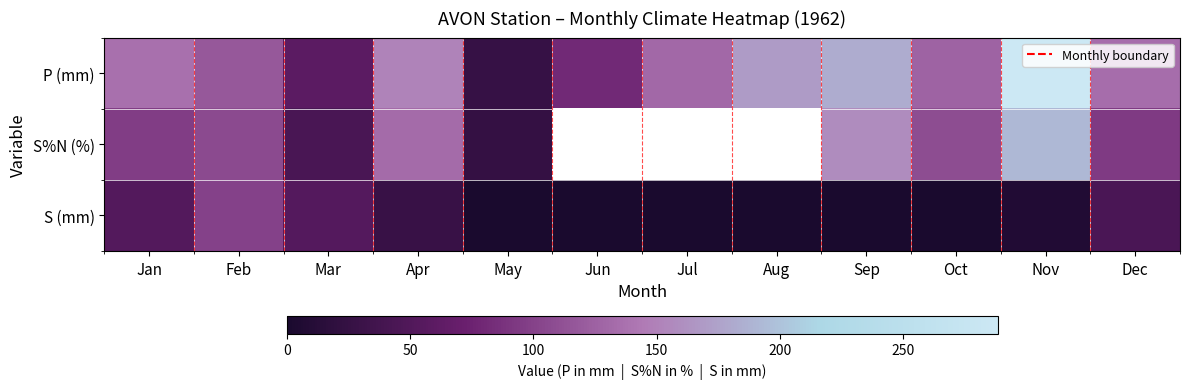

At how many categories does at least one series exceed 159?

3